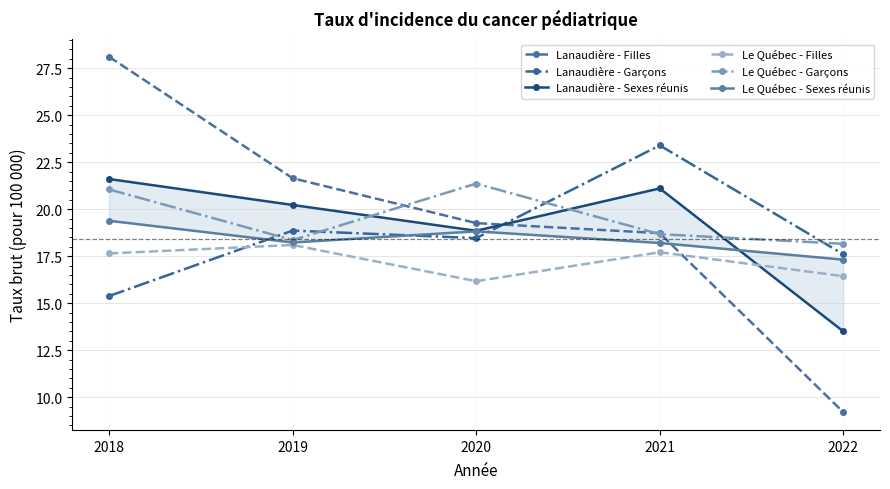

How many intersections are there between Le Québec - Filles and Lanaudière - Garçons?

1